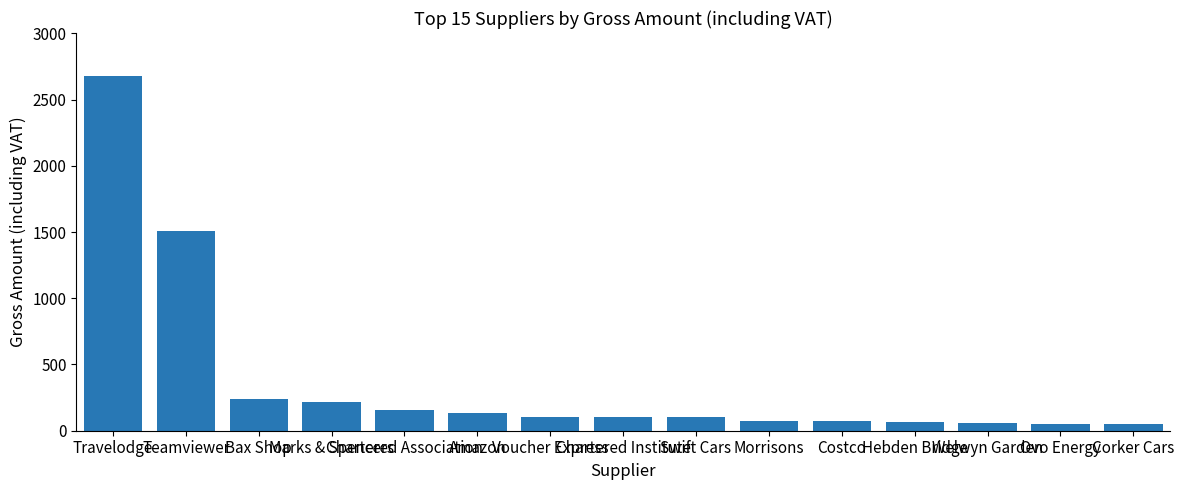

What is the difference between the maximum and minimum values?

2630.5